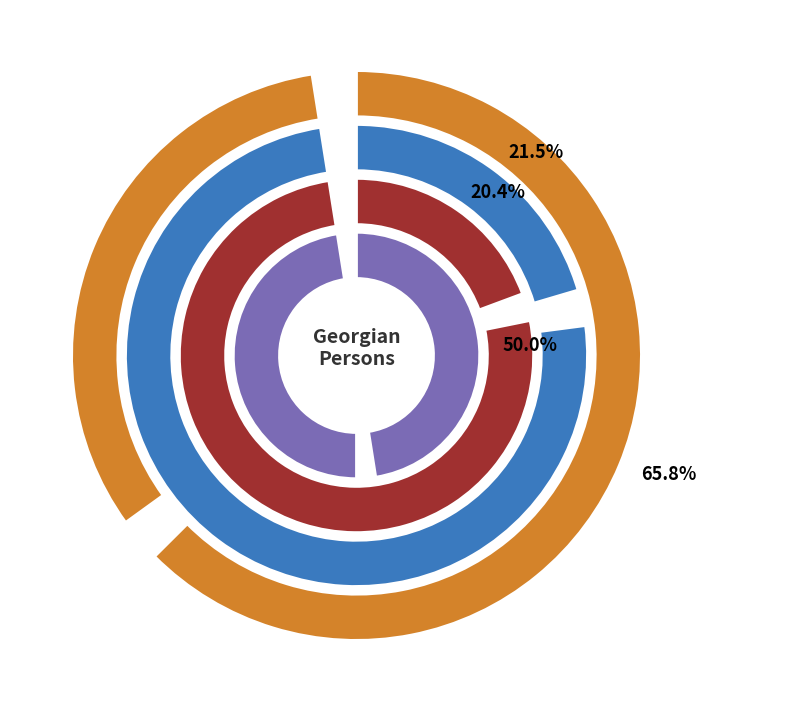

To the nearest percent, what is the difference between the დათა გუგუნაშვილი and ბესარიონ მიხეილის ძე ვაშაკიძე slice percentages?

5%